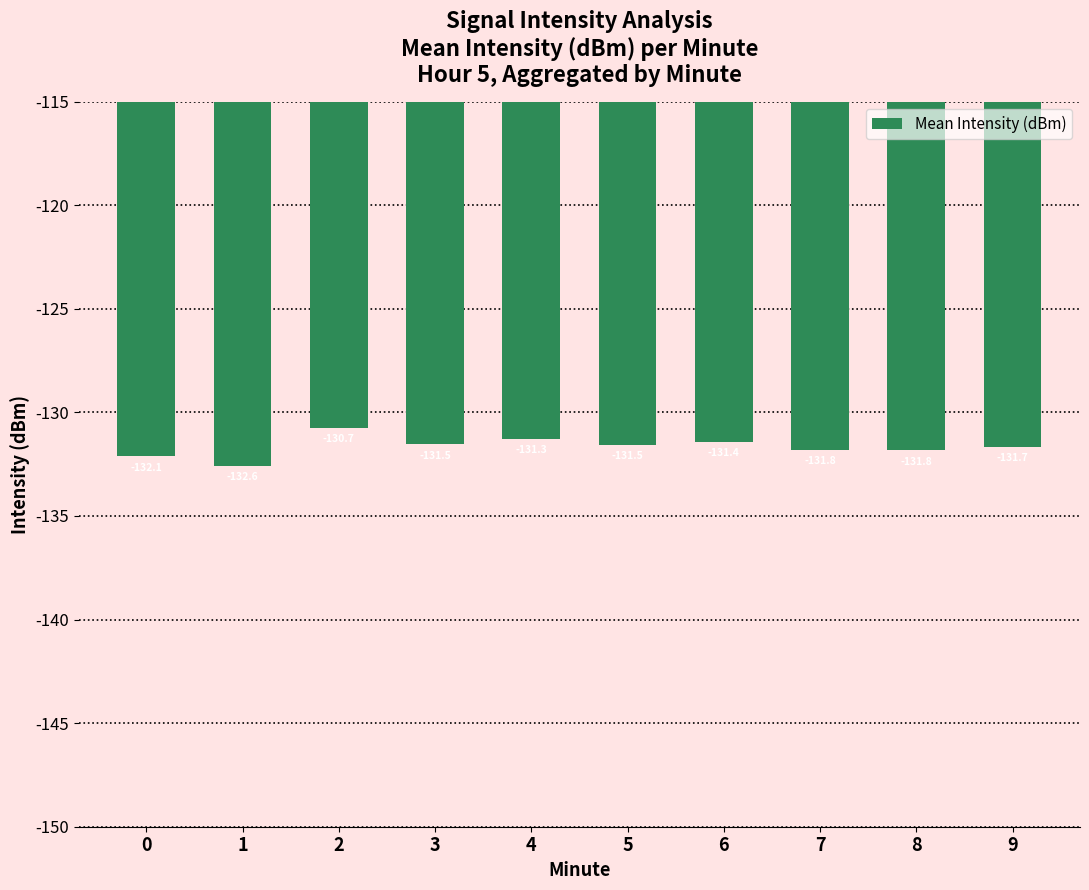

Which has a higher value, 0 or 9?

9